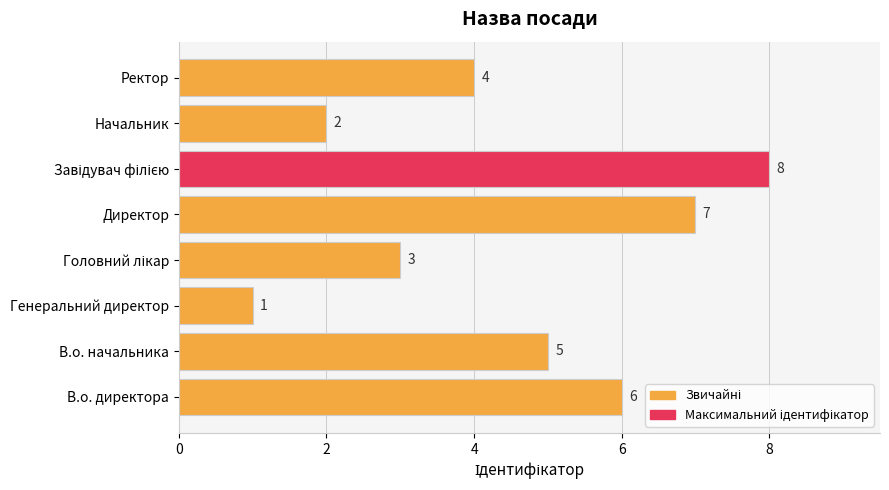

What is the maximum value shown in the chart?

8